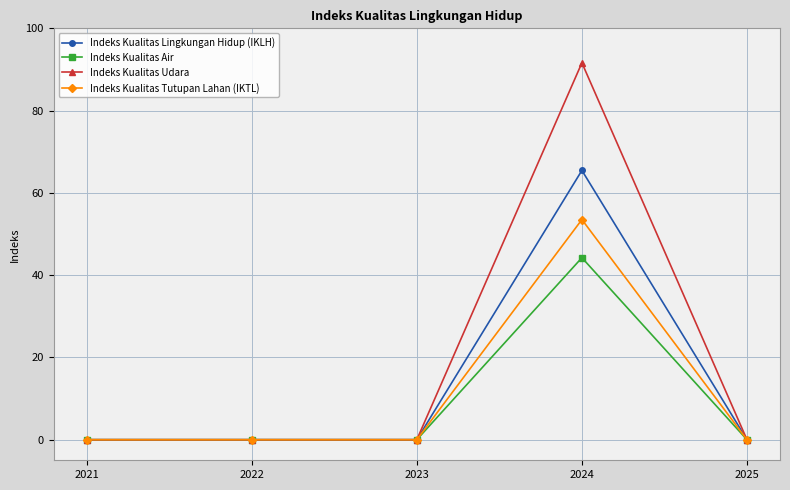

What is the total value across all series at 2024?

254.8